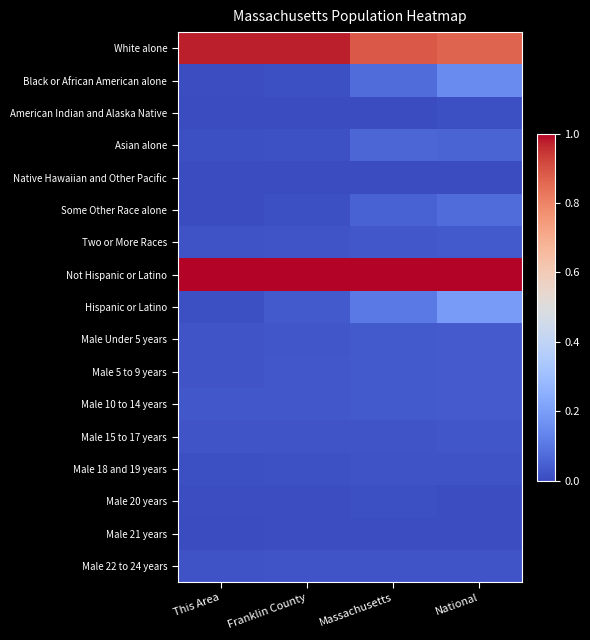

Which has a higher value, National or This Area?

This Area